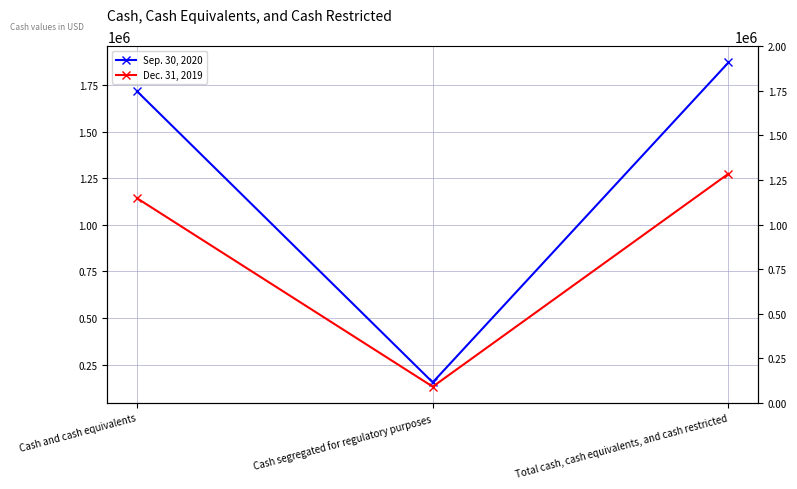

Reading left to right, transcribe all the data shown in this chart.

Sep. 30, 2020: Cash and cash equivalents=1716570	Cash segregated for regulatory purposes=154374	Total cash, cash equivalents, and cash restricted=1870944
Dec. 31, 2019: Cash and cash equivalents=1142596	Cash segregated for regulatory purposes=131374	Total cash, cash equivalents, and cash restricted=1273970